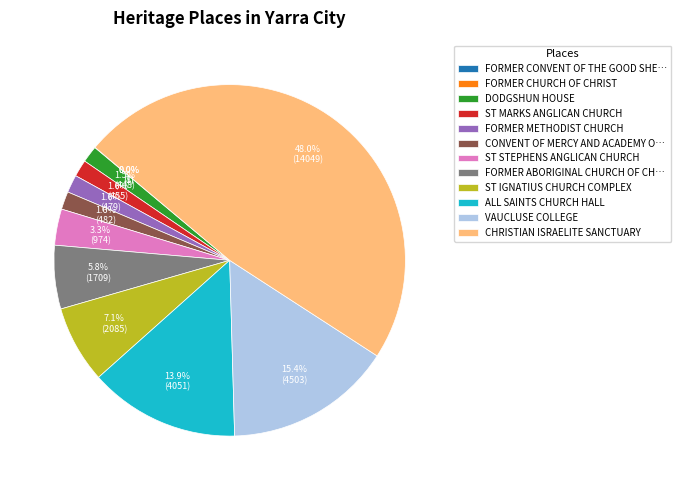

Do VAUCLUSE COLLEGE and DODGSHUN HOUSE together represent more than half of the pie?

No